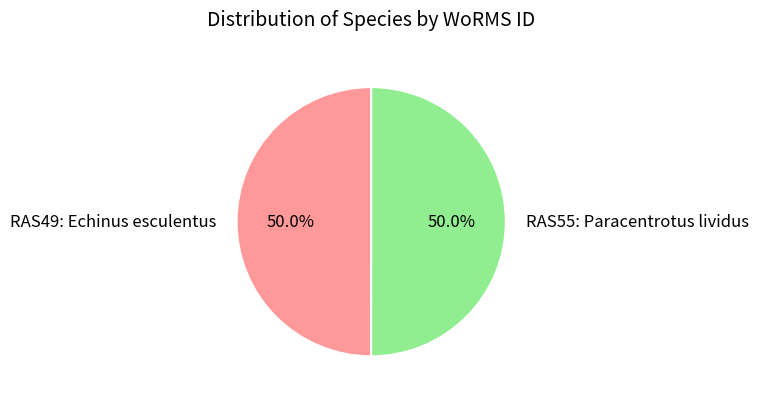

Approximately how many times larger is the value at RAS55: Paracentrotus lividus compared to RAS49: Echinus esculentus?

1.0